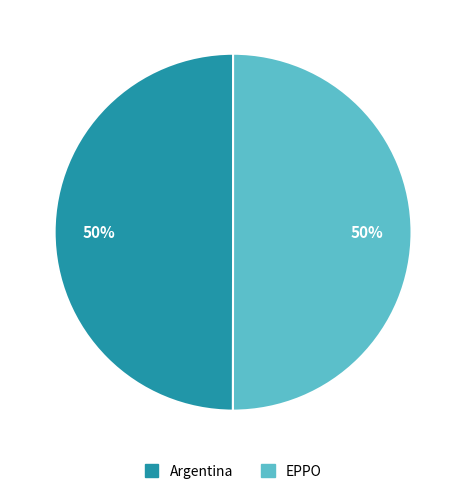

The Argentina slice represents 44% of the pie. True or false?

False